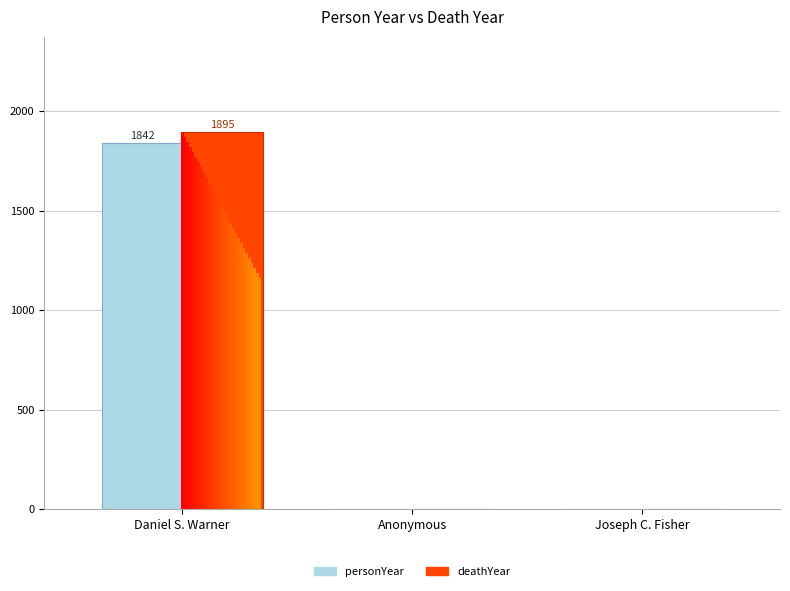

Which category has the highest value across all series?

Daniel S. Warner